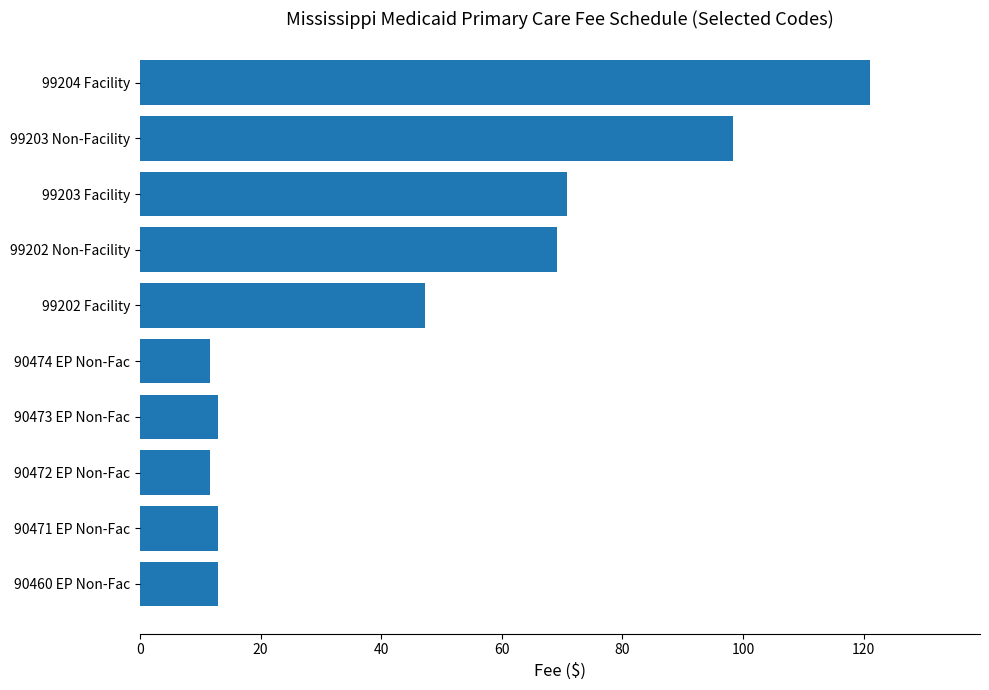

The chart shows a value of 27.0 at 99202 Non-Facility. True or false?

False